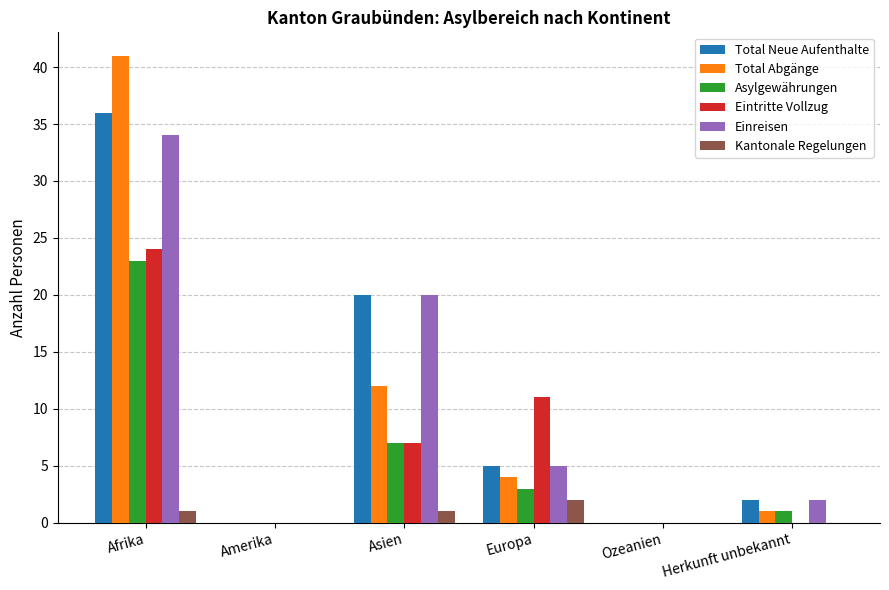

How many distinct data groups are displayed?

6